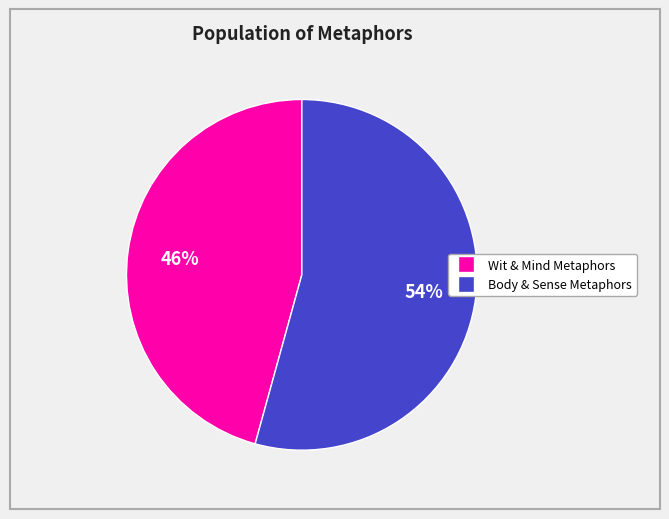

To the nearest percent, what is the average slice percentage?

50%